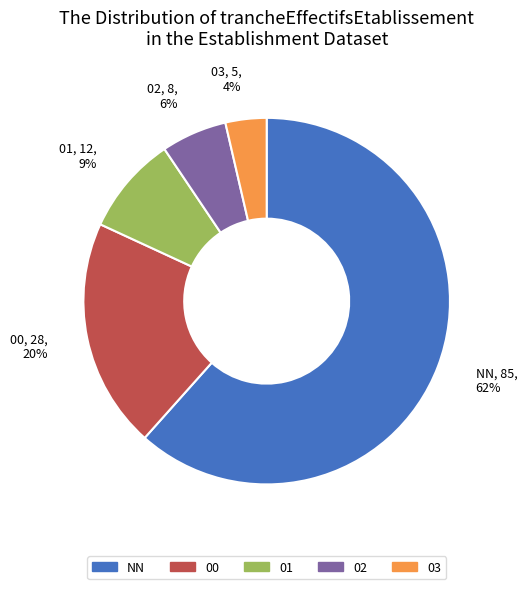

What percentage is the 02 slice, to the nearest percent?

6%